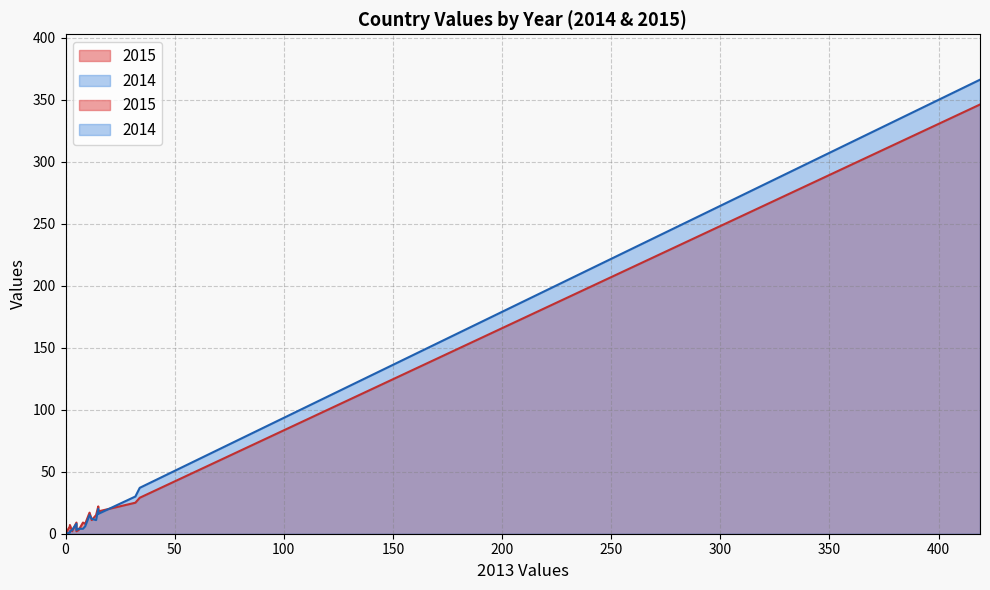

How many series are shown in this chart?

2